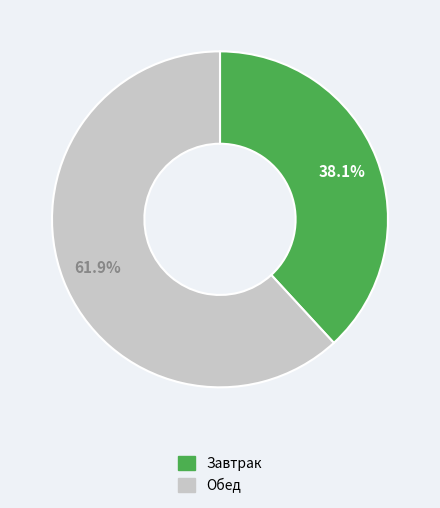

Does any single category account for the majority?

Yes